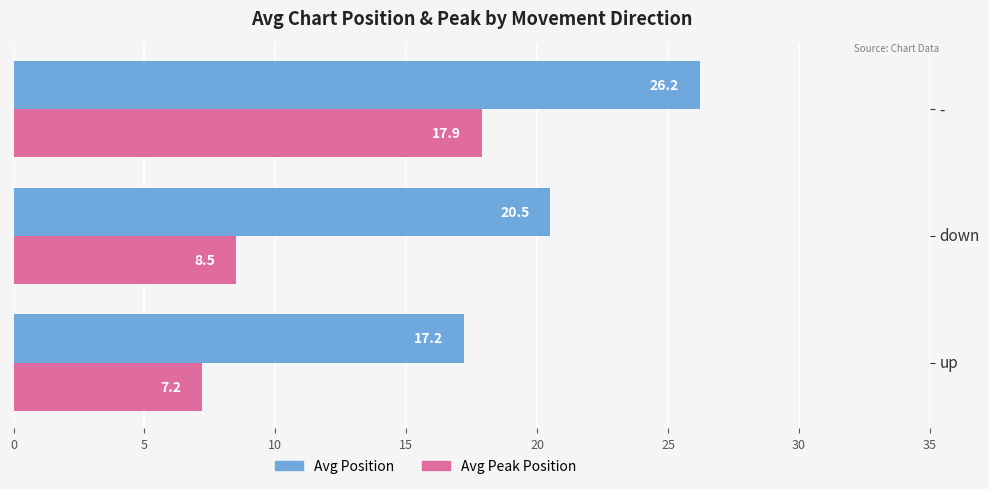

Is it true that Avg Position equals 17.2 at up?

True